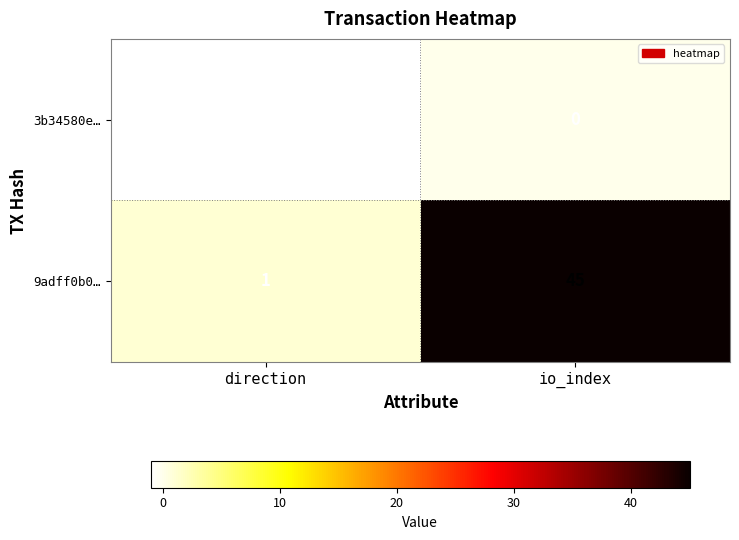

Reading right to left, extract all data points from this chart.

3b34580e…: 0	-1
9adff0b0…: 45	1